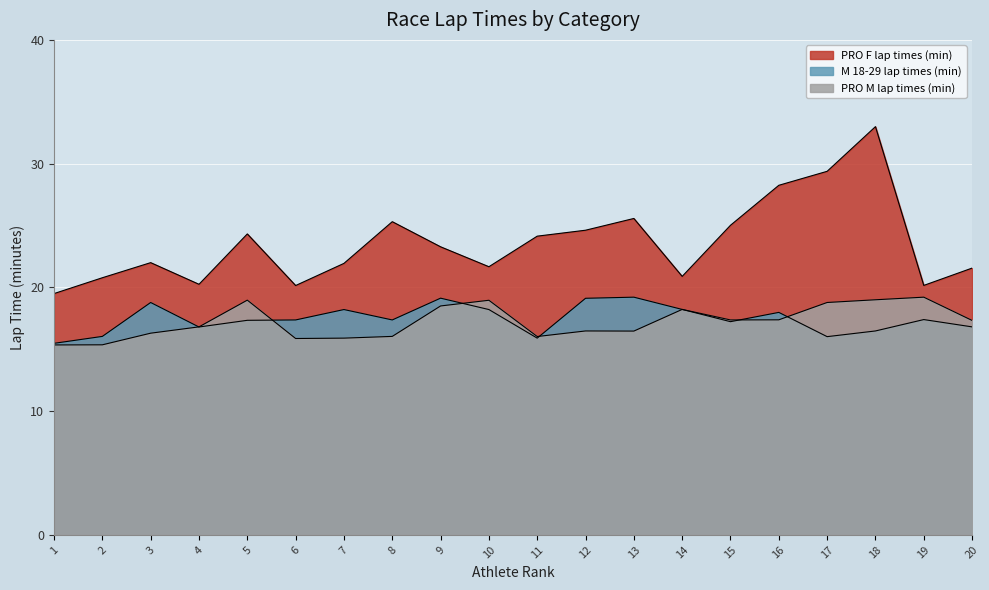

True or false: PRO M lap times (min) and M 18-29 lap times (min) intersect in this chart.

True